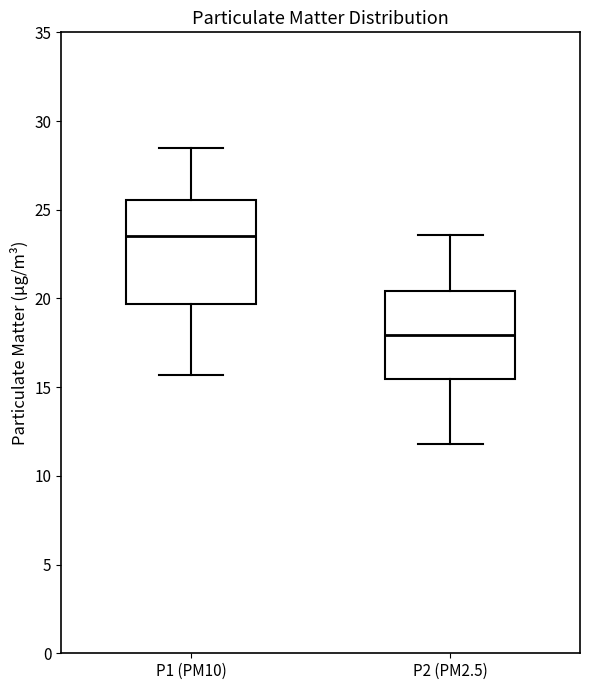

Where does the lower whisker of the box for P1 (PM10) end on the y-axis? The values are not printed on the chart, so give them approximately, as read against the axis.

15.5